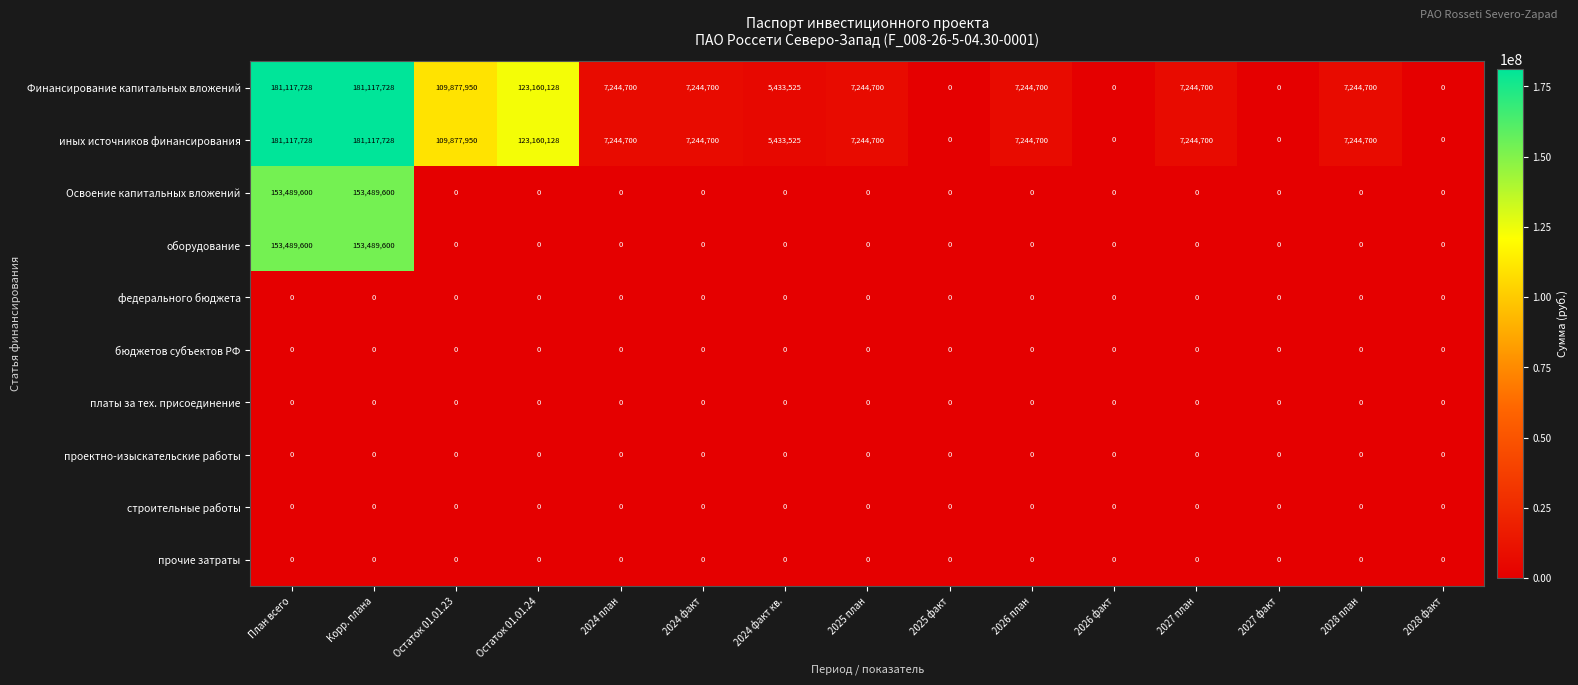

What is the spread (max minus min) of values at 2024 план?

7244700